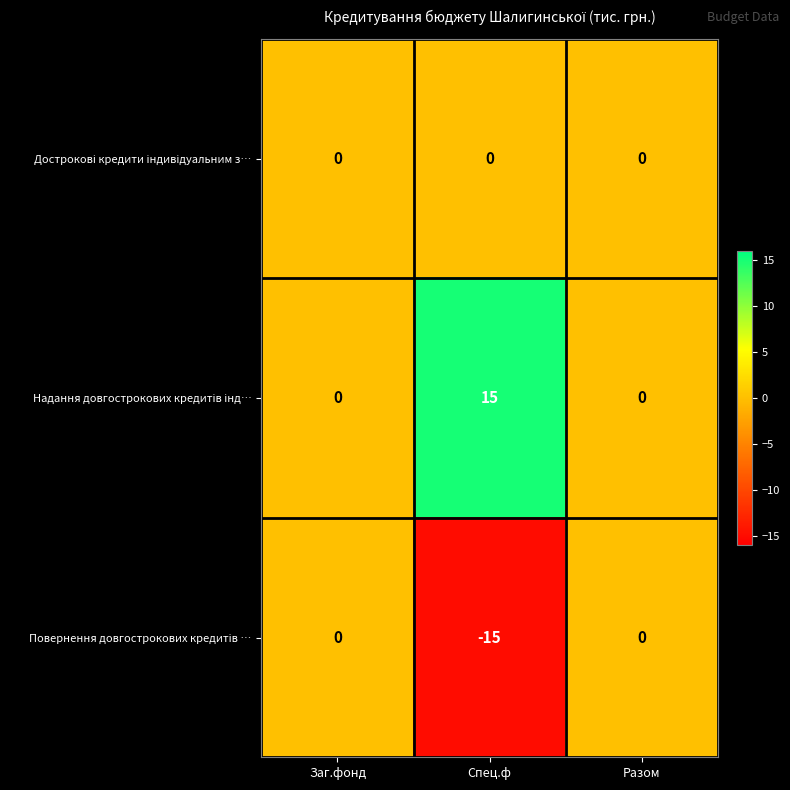

At how many categories does at least one series exceed -1?

3